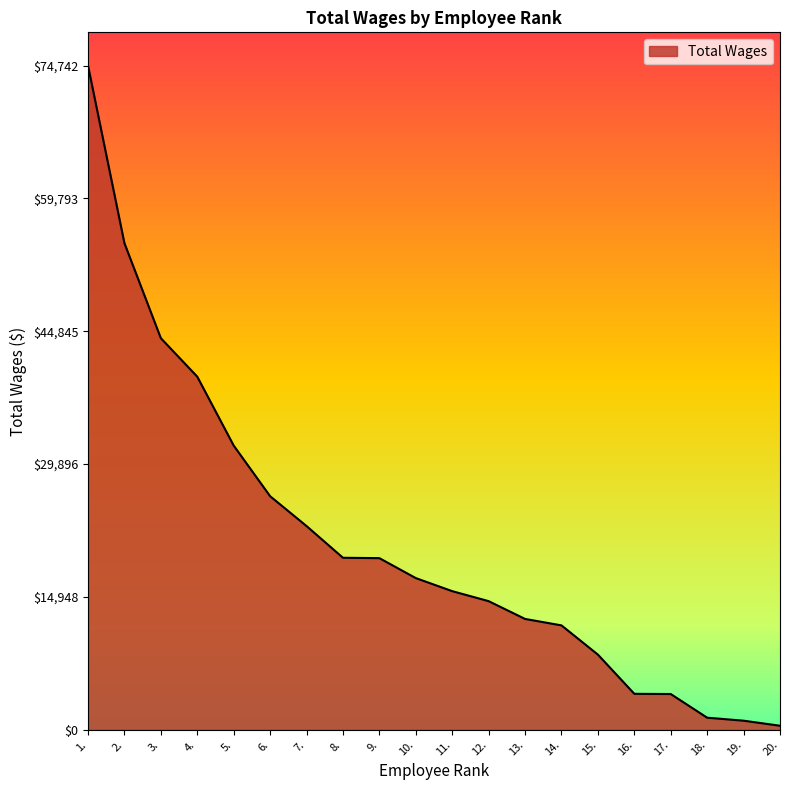

The value at 2. is 54753. True or false?

True